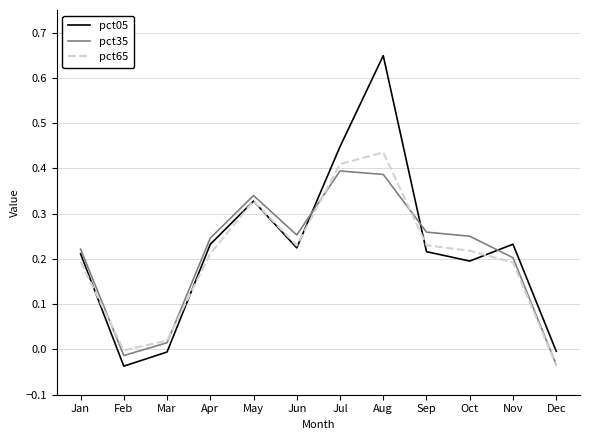

The value of pct65 at Aug is 0.1. True or false?

False